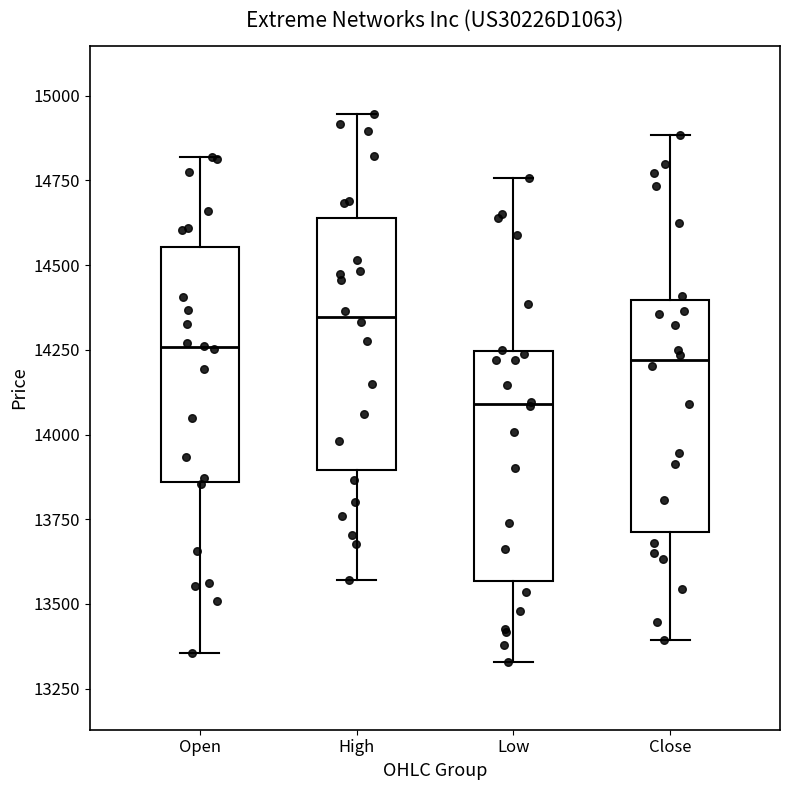

Reading left to right, read every box against the y-axis: the position of its median line, the range the box covers, and the ends of its whiskers. The values are not printed on the chart, so give them approximately, as read against the axis.

Open: median 14250, box 13850 to 14550, whiskers 13350 to 14800
High: median 14350, box 13900 to 14650, whiskers 13550 to 14950
Low: median 14100, box 13550 to 14250, whiskers 13350 to 14750
Close: median 14200, box 13700 to 14400, whiskers 13400 to 14900